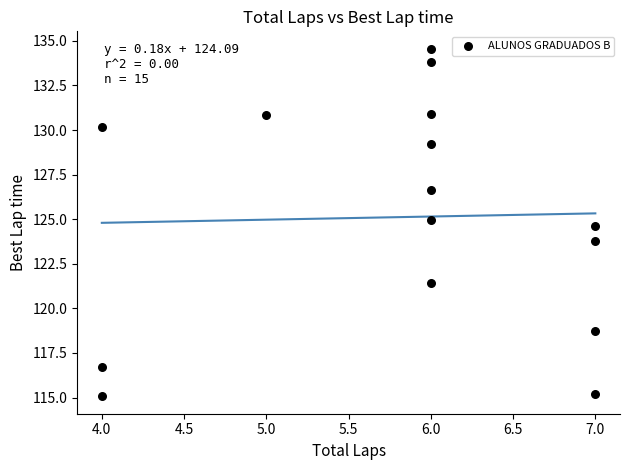

What is the range of X values (max minus min)?

3.0